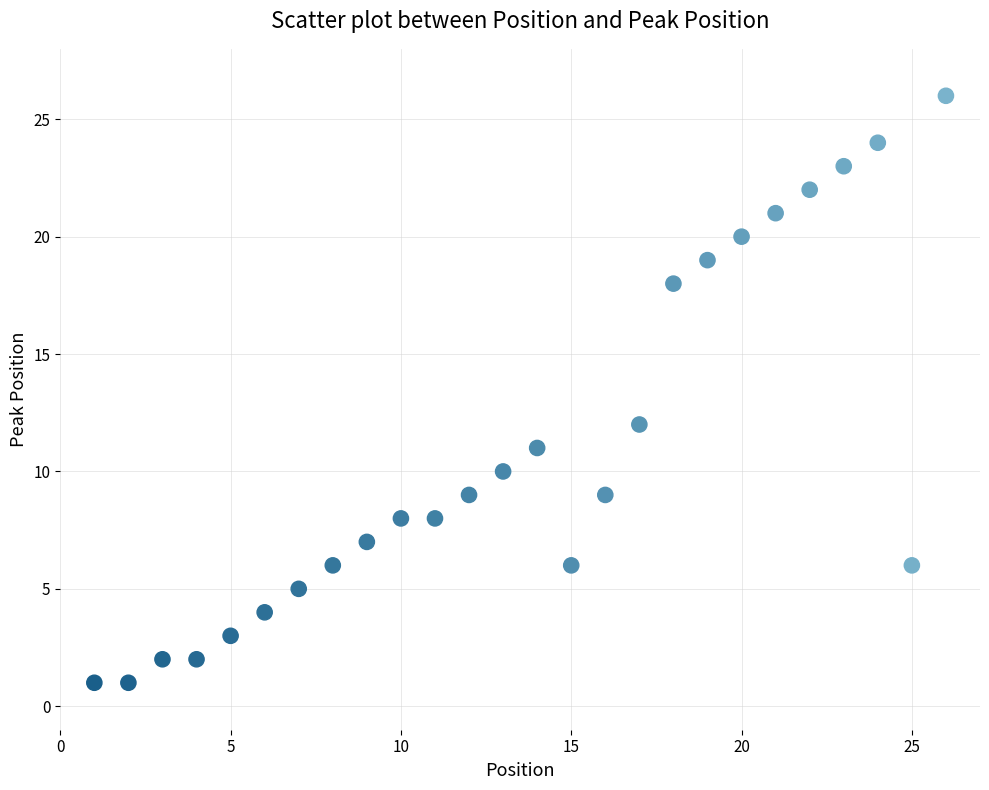

What is the range of X values (max minus min)?

25